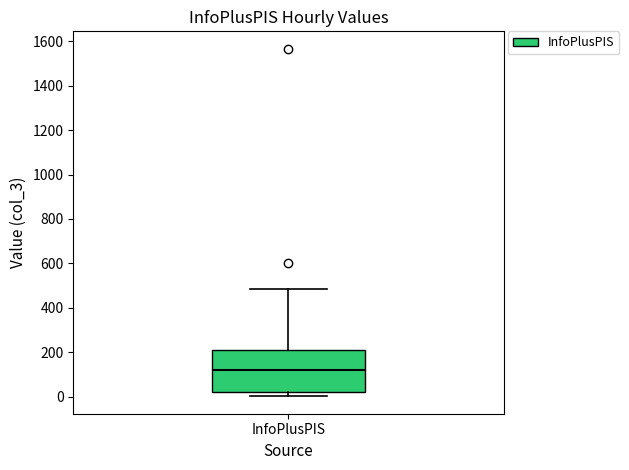

Where does the median line of the box for InfoPlusPIS sit on the y-axis? The values are not printed on the chart, so give them approximately, as read against the axis.

120